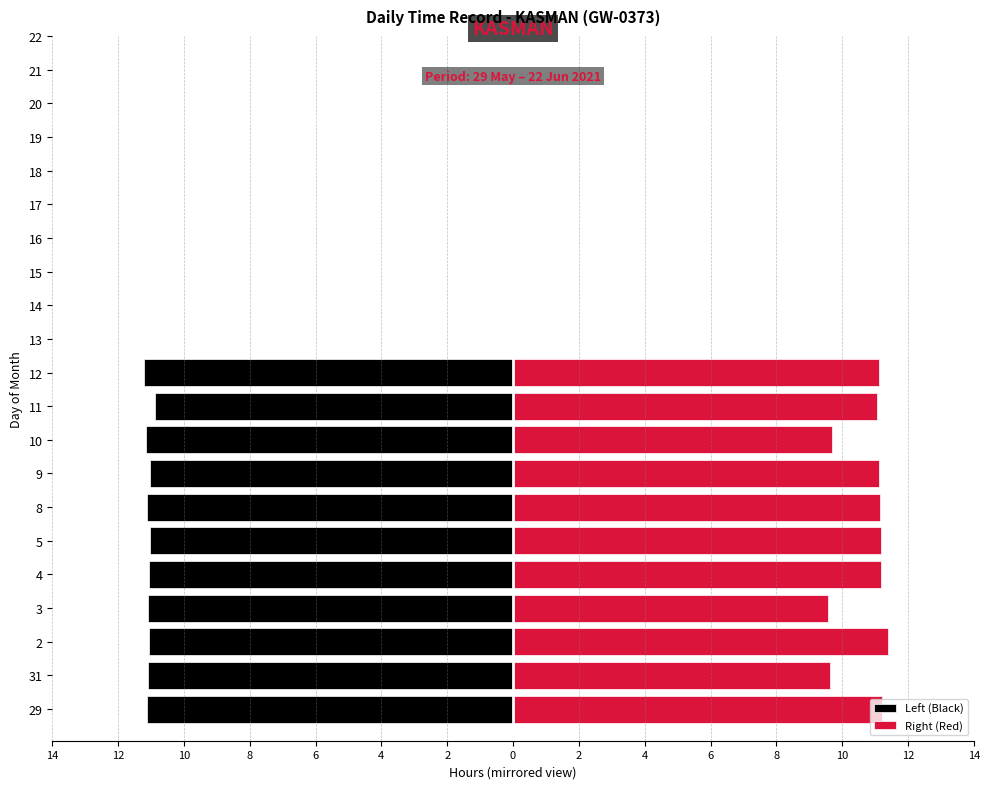

How many bars are there in total?

22